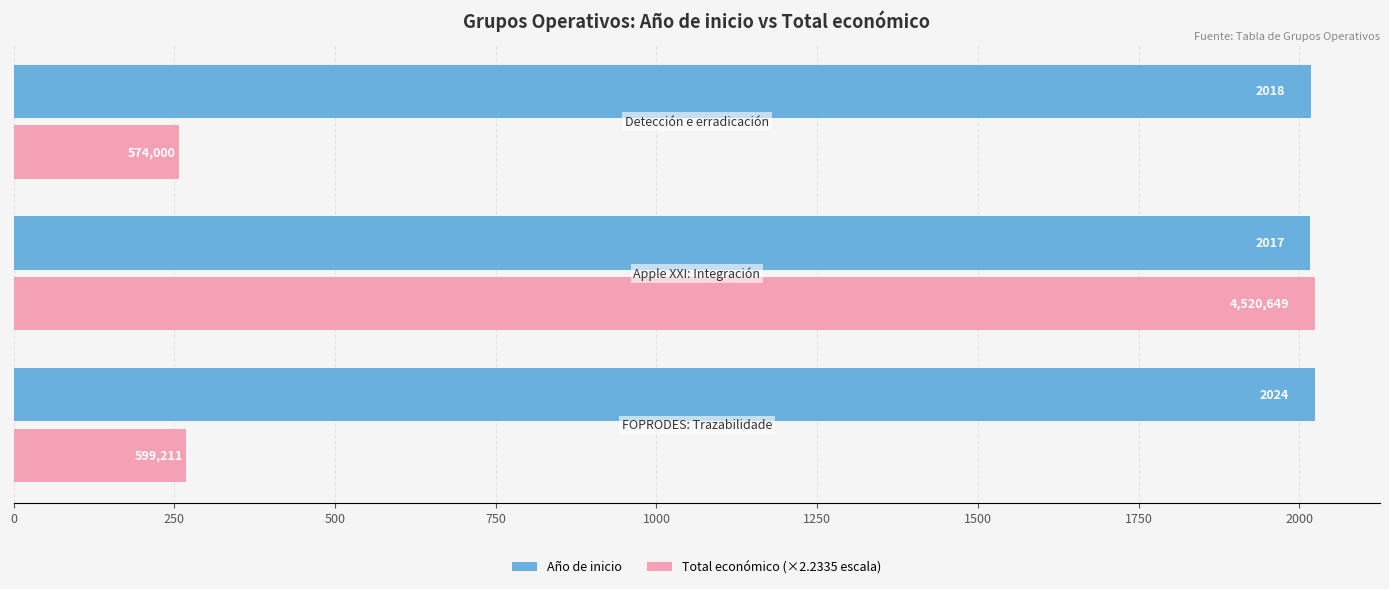

How many distinct data groups are displayed?

2